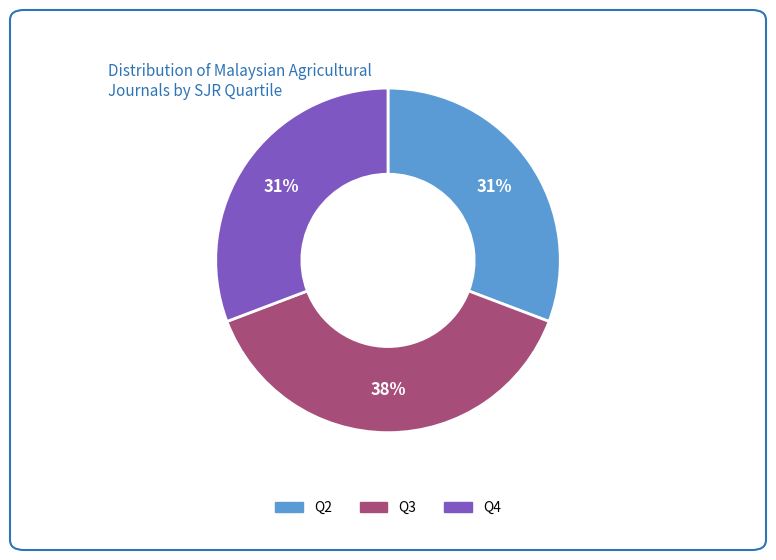

The Q4 slice represents 31% of the pie. True or false?

True